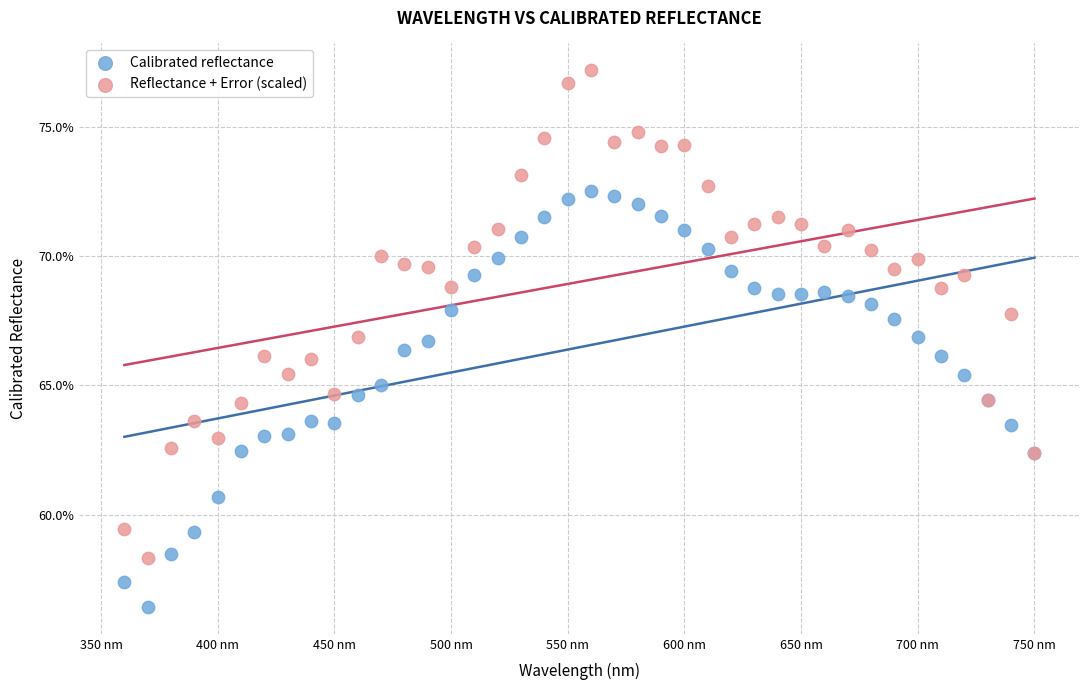

What are all the series names shown in the legend?

Calibrated reflectance, Reflectance + Error (scaled)